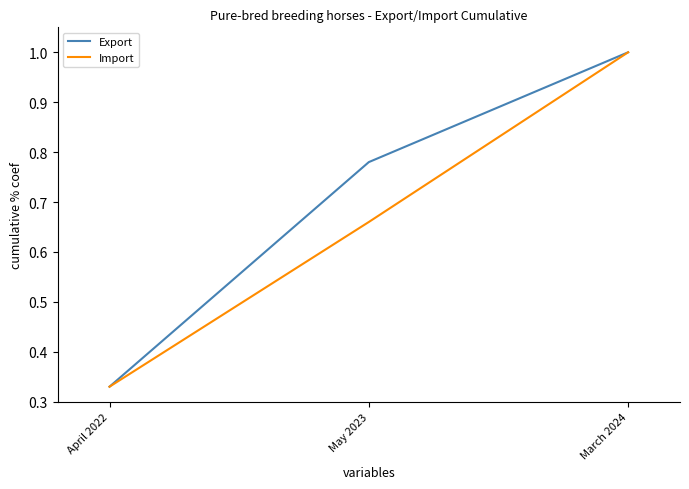

At which label is Import closest to 0?

April 2022